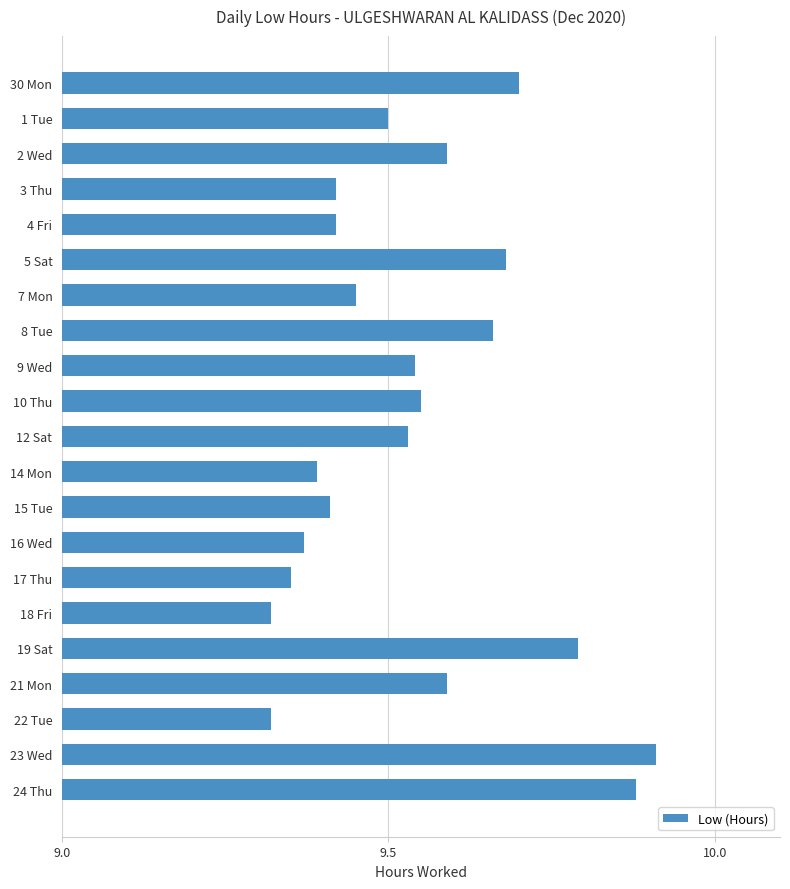

Are the bars grouped side by side (vs. stacked)?

No